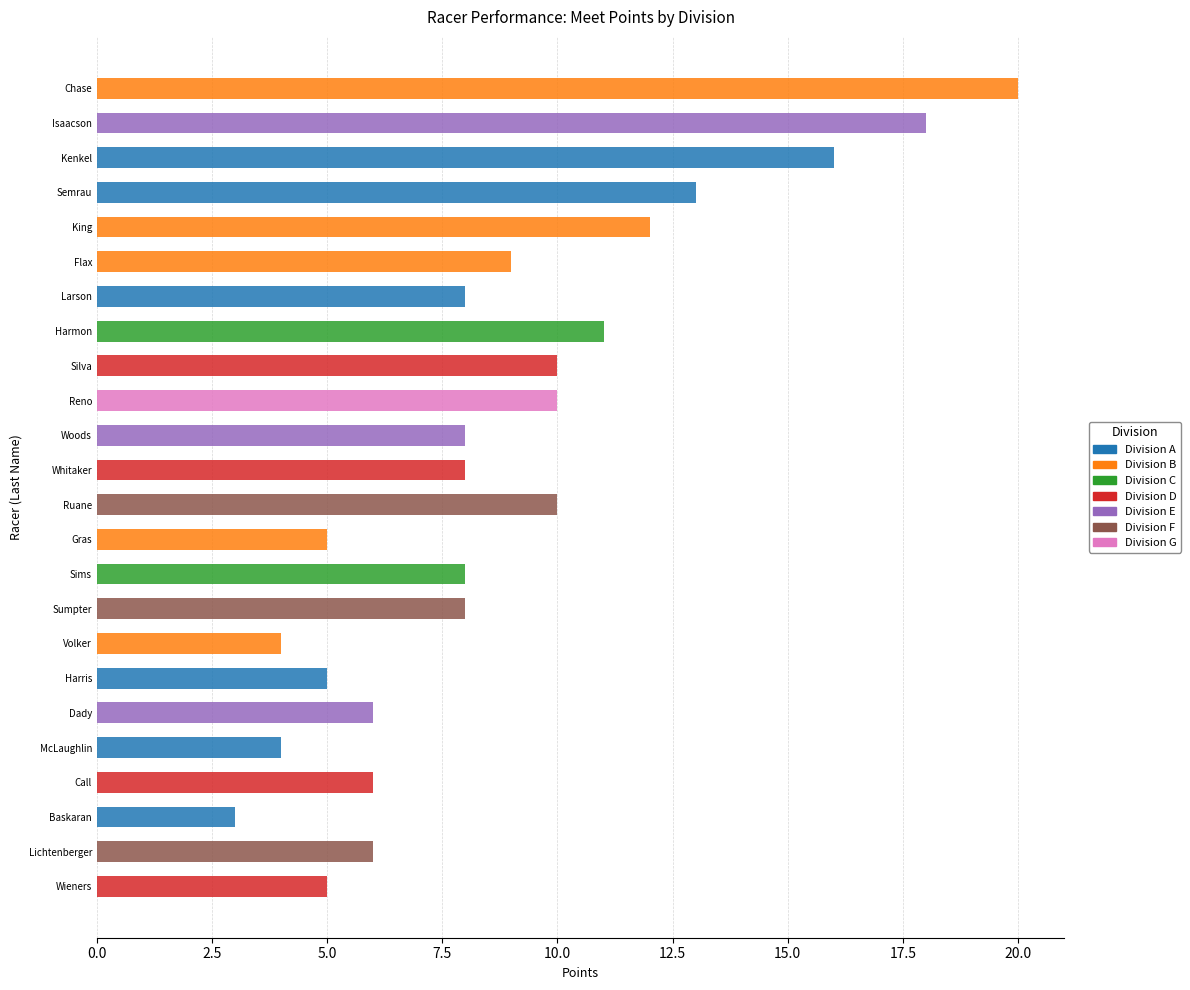

Which label corresponds to the largest value in the chart?

Chase